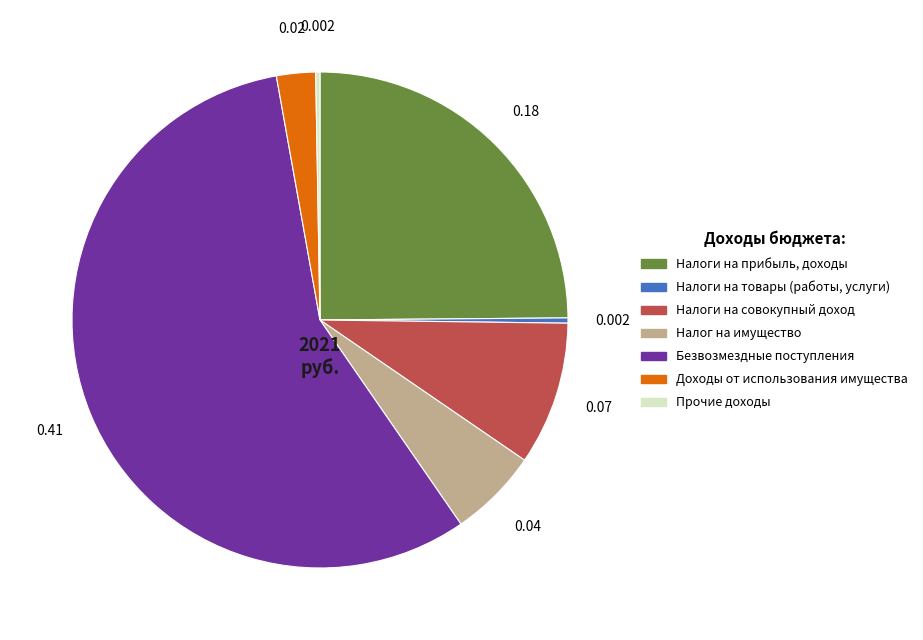

Does any single category account for the majority?

Yes